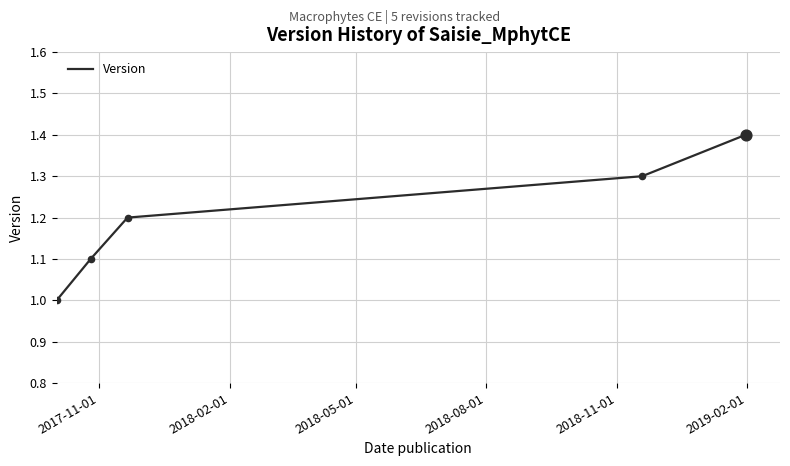

What is the sum of all values?

6.0